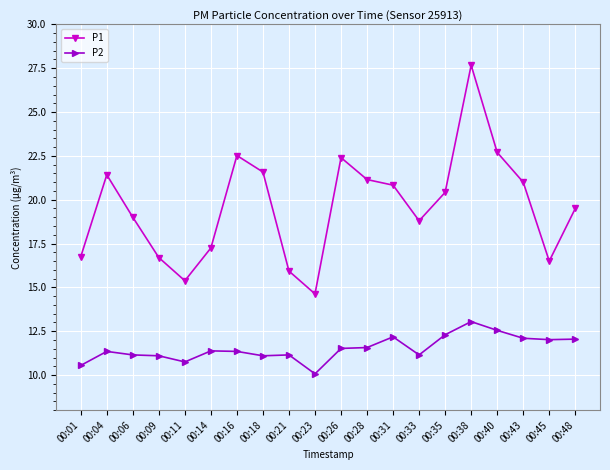

What is the value of the P1 point at the 13th from the left?

20.8